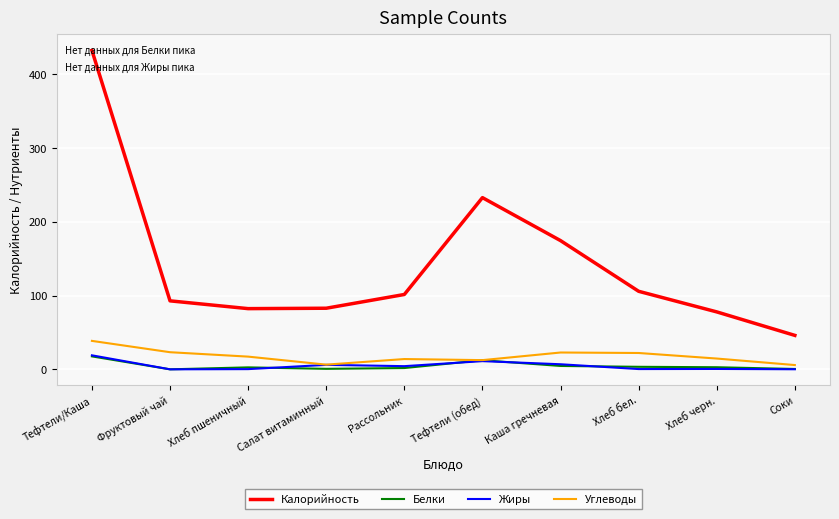

How many lines are shown in the chart?

4